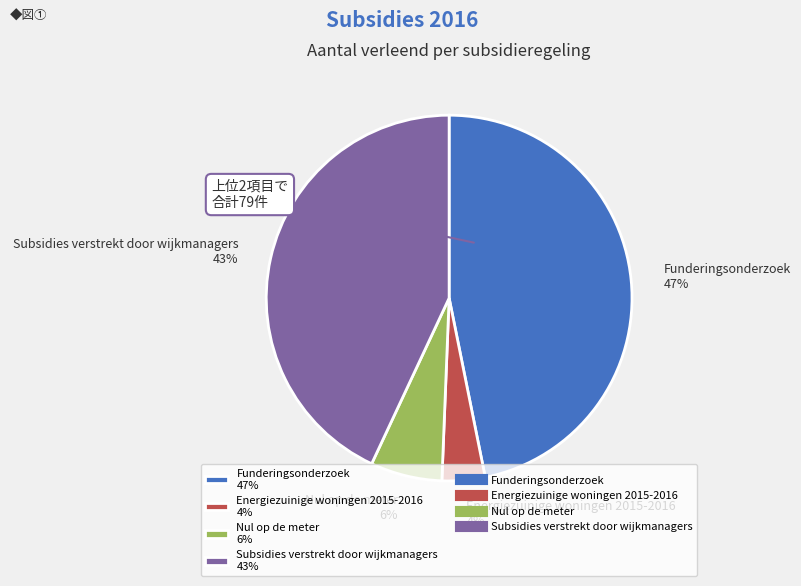

Which category has the smallest portion of the pie?

Energiezuinige woningen 2015-2016